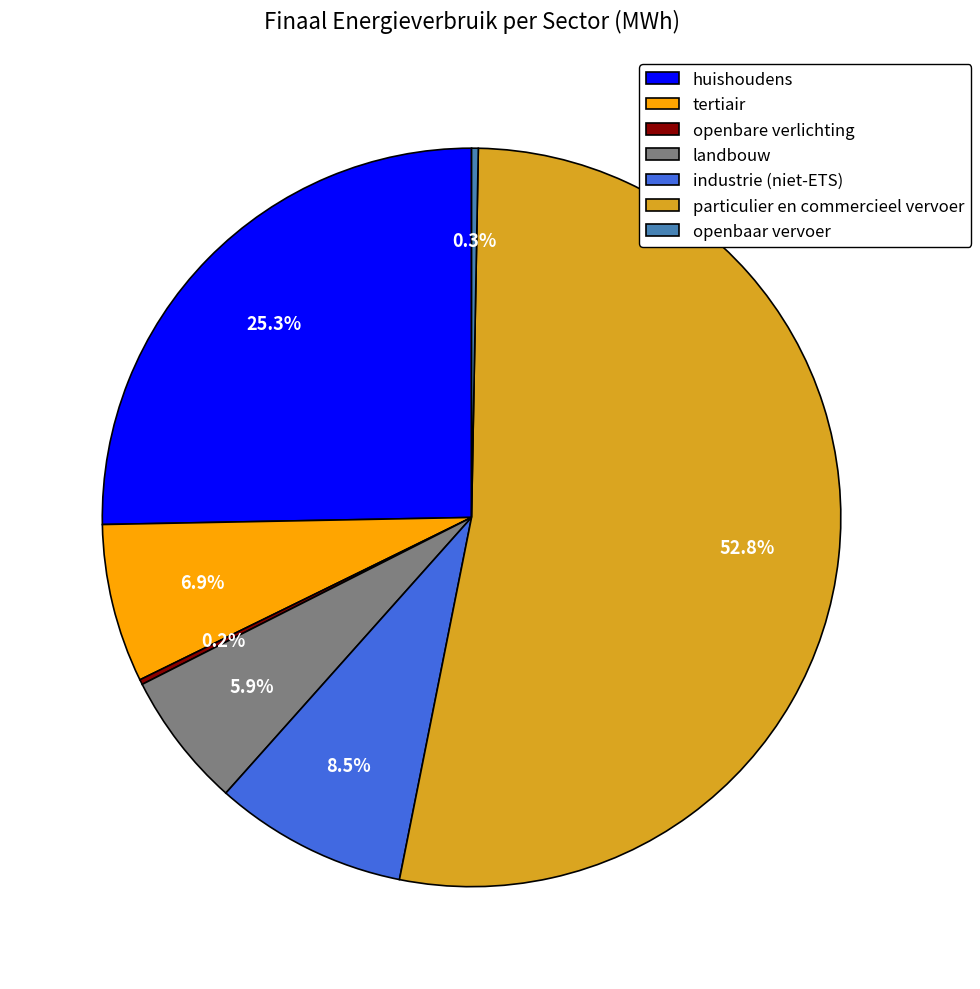

Combined, do particulier en commercieel vervoer and huishoudens account for over 50%?

Yes